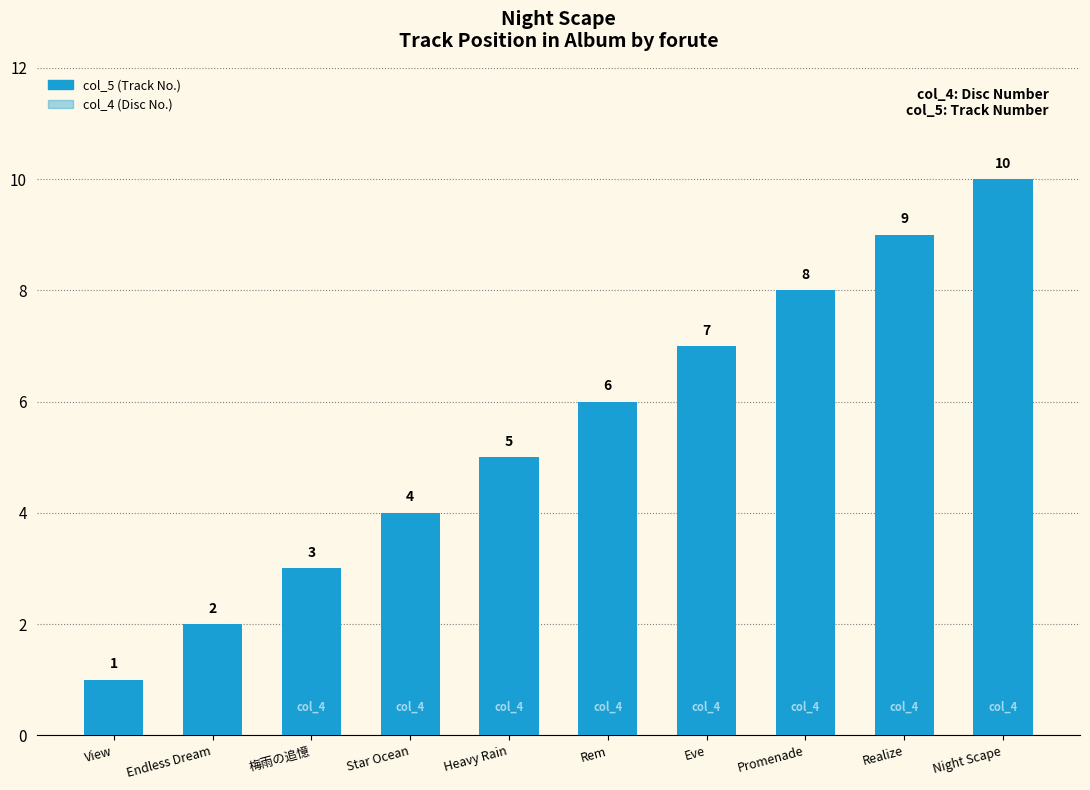

Reading left to right, transcribe all the data shown in this chart.

col_5: 1	2	3	4	5	6	7	8	9	10
col_4: 1	1	1	1	1	1	1	1	1	1